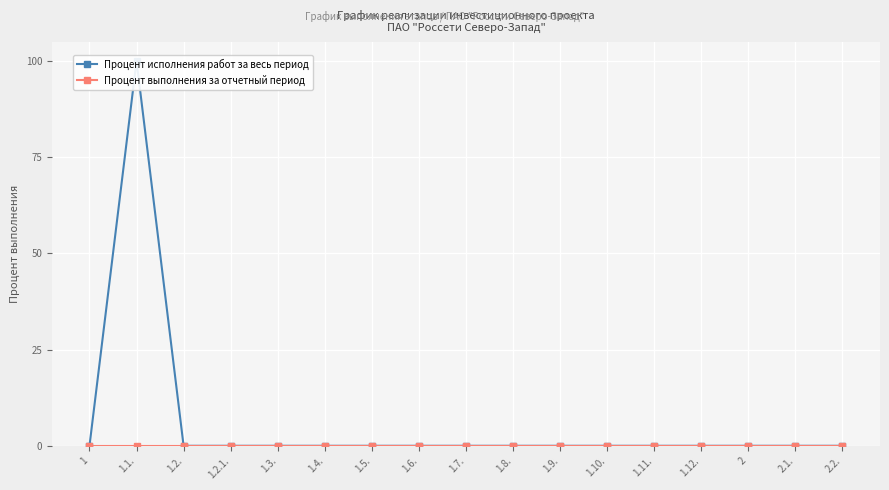

How many positive values does the Процент исполнения работ за весь период series have?

1